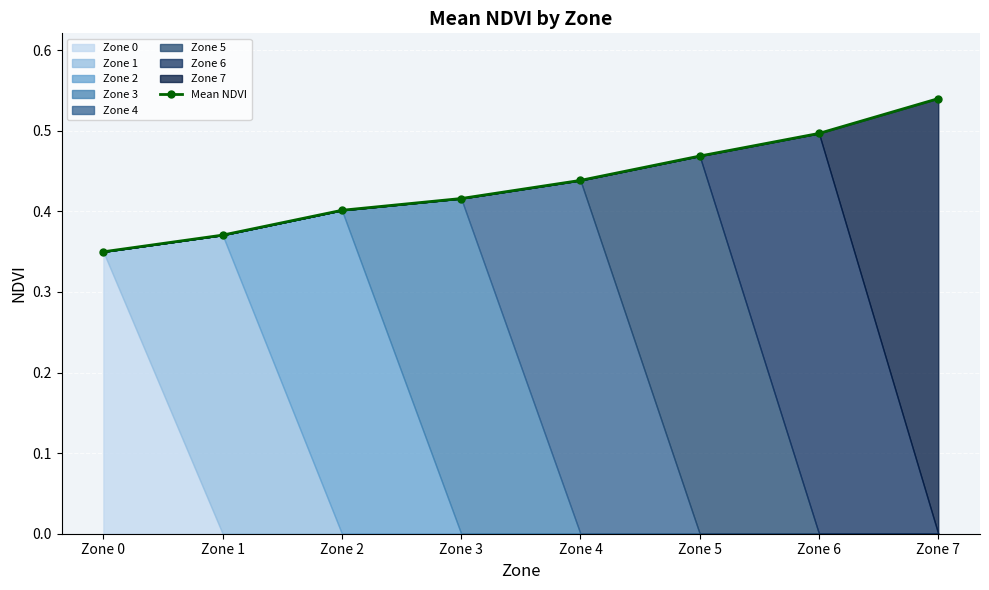

How many lines are shown in the chart?

1